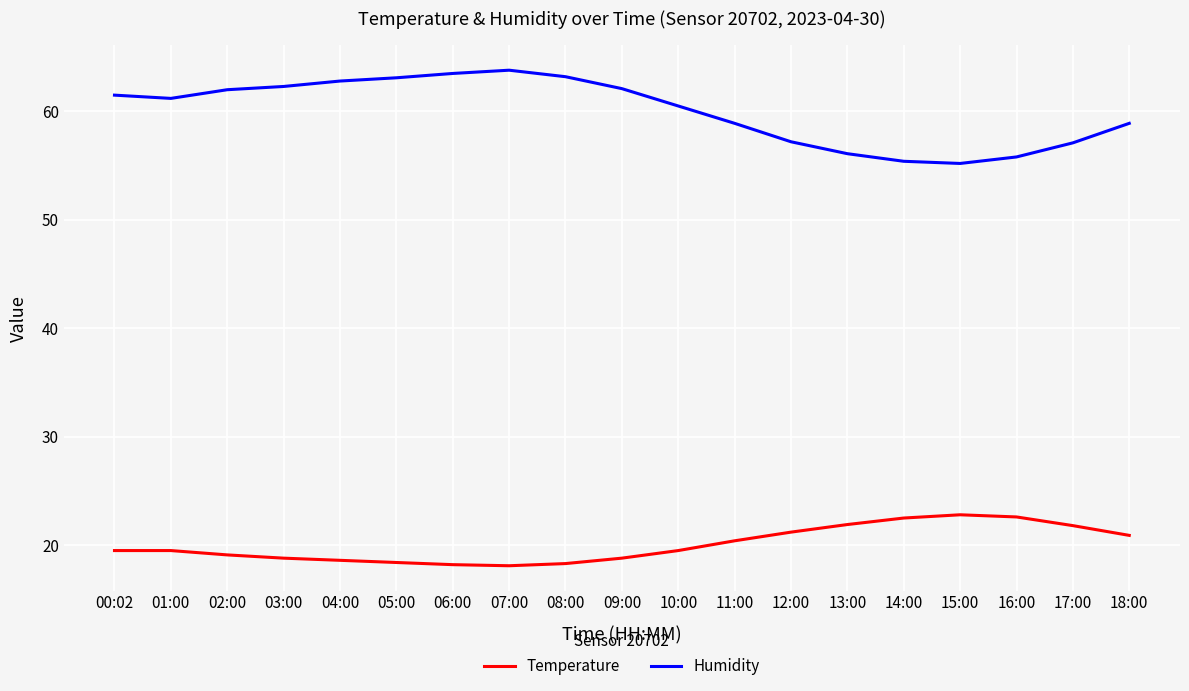

What is the difference between the highest and lowest values at 02:00?

42.9